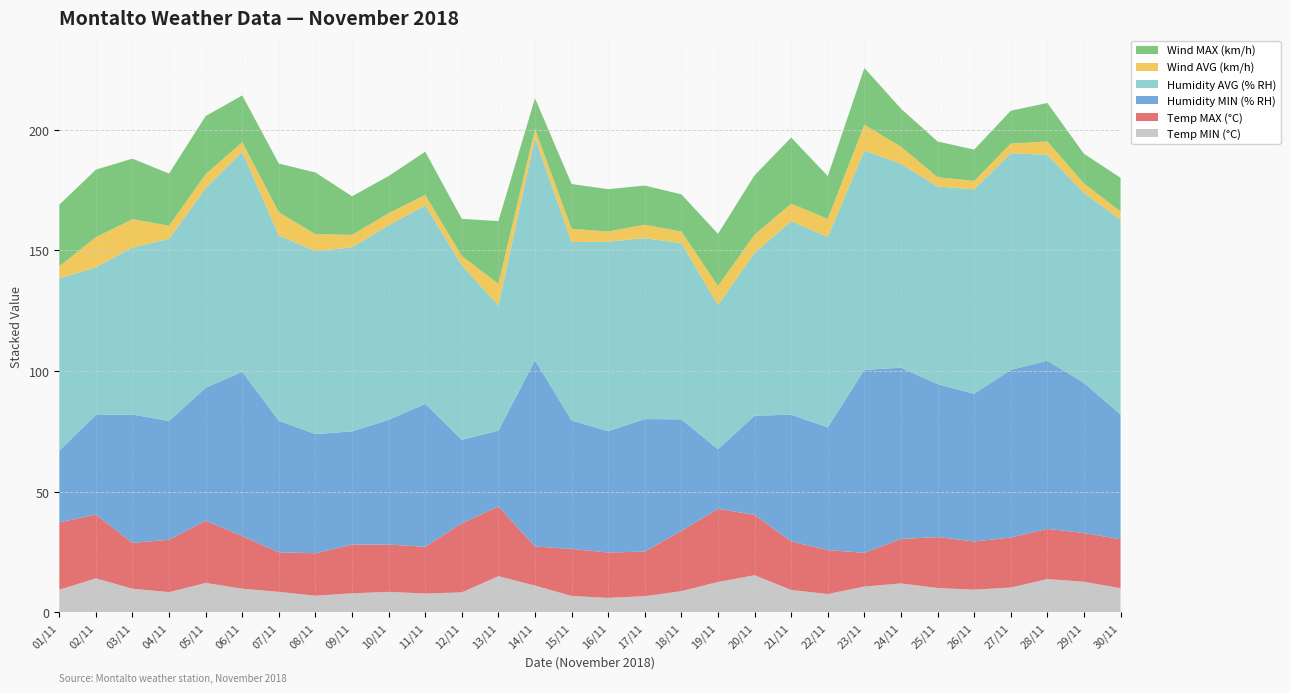

Reading right to left, what are all the values shown in this chart?

Temp MIN (°C): 30/11=10.0	29/11=12.7	28/11=13.8	27/11=10.3	26/11=9.4	25/11=10.1	24/11=12.0	23/11=10.7	22/11=7.6	21/11=9.3	20/11=15.4	19/11=12.6	18/11=8.8	17/11=6.7	16/11=6.0	15/11=6.8	14/11=11.1	13/11=15.0	12/11=8.3	11/11=7.8	10/11=8.5	09/11=7.9	08/11=6.9	07/11=8.5	06/11=9.8	05/11=12.2	04/11=8.4	03/11=9.8	02/11=14.1	01/11=9.4
Temp MAX (°C): 30/11=20.3	29/11=20.2	28/11=20.8	27/11=20.7	26/11=20.0	25/11=21.1	24/11=18.4	23/11=14.0	22/11=18.2	21/11=20.1	20/11=25.0	19/11=30.3	18/11=25.0	17/11=18.5	16/11=18.8	15/11=19.5	14/11=16.2	13/11=28.9	12/11=28.6	11/11=19.4	10/11=19.6	09/11=20.2	08/11=17.6	07/11=16.4	06/11=21.8	05/11=25.8	04/11=21.7	03/11=19.0	02/11=26.4	01/11=27.9
Humidity MIN (% RH): 30/11=51.7	29/11=62.2	28/11=69.7	27/11=69.5	26/11=61.2	25/11=63.4	24/11=71.0	23/11=75.8	22/11=50.9	21/11=52.5	20/11=41.1	19/11=24.7	18/11=46.2	17/11=54.9	16/11=50.3	15/11=53.2	14/11=77.2	13/11=31.4	12/11=34.6	11/11=59.2	10/11=51.7	09/11=46.9	08/11=49.4	07/11=54.5	06/11=68.1	05/11=55.1	04/11=49.2	03/11=53.2	02/11=41.3	01/11=29.7
Humidity AVG (% RH): 30/11=80.7	29/11=78.8	28/11=85.3	27/11=89.8	26/11=84.7	25/11=81.9	24/11=84.5	23/11=90.9	22/11=78.9	21/11=80.2	20/11=67.5	19/11=59.8	18/11=73.0	17/11=75.0	16/11=78.5	15/11=74.0	14/11=92.2	13/11=51.9	12/11=72.3	11/11=82.3	10/11=80.6	09/11=76.3	08/11=75.8	07/11=76.8	06/11=91.2	05/11=82.7	04/11=75.5	03/11=69.2	02/11=61.2	01/11=71.4
Wind AVG (km/h): 30/11=3.4	29/11=3.8	28/11=5.6	27/11=4.0	26/11=3.5	25/11=3.8	24/11=7.0	23/11=10.7	22/11=7.5	21/11=7.3	20/11=7.5	19/11=7.9	18/11=4.8	17/11=5.5	16/11=4.2	15/11=5.5	14/11=3.6	13/11=8.9	12/11=3.9	11/11=4.3	10/11=5.0	09/11=5.1	08/11=7.1	07/11=9.6	06/11=4.0	05/11=5.8	04/11=5.4	03/11=11.7	02/11=12.5	01/11=4.9
Wind MAX (km/h): 30/11=13.9	29/11=12.3	28/11=15.9	27/11=13.6	26/11=13.0	25/11=14.8	24/11=15.8	23/11=23.5	22/11=17.7	21/11=27.4	20/11=24.6	19/11=21.6	18/11=15.4	17/11=16.2	16/11=17.5	15/11=18.5	14/11=12.8	13/11=26.0	12/11=15.4	11/11=17.9	10/11=15.4	09/11=16.0	08/11=25.5	07/11=20.2	06/11=19.4	05/11=24.1	04/11=21.6	03/11=25.1	02/11=28.0	01/11=25.6